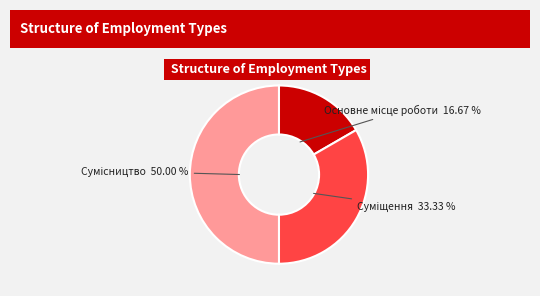

How many segments does this pie chart have?

3